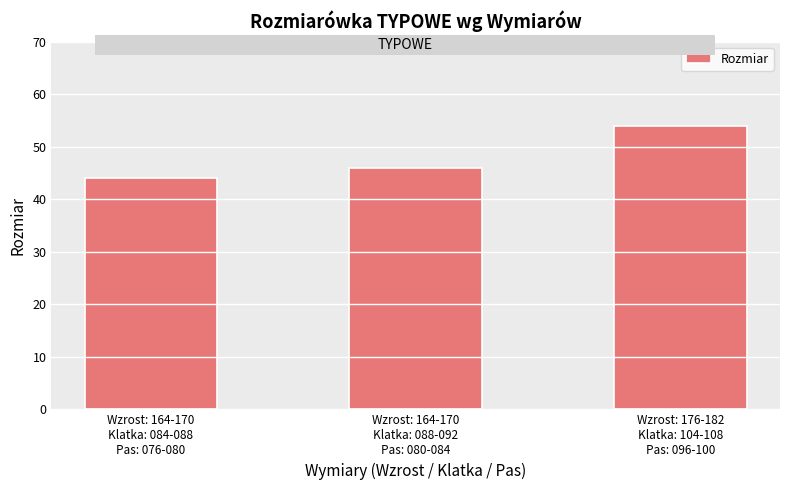

Rank the categories by value from lowest to highest.

Wzrost: 164-170
Klatka: 084-088
Pas: 076-080, Wzrost: 164-170
Klatka: 088-092
Pas: 080-084, Wzrost: 176-182
Klatka: 104-108
Pas: 096-100